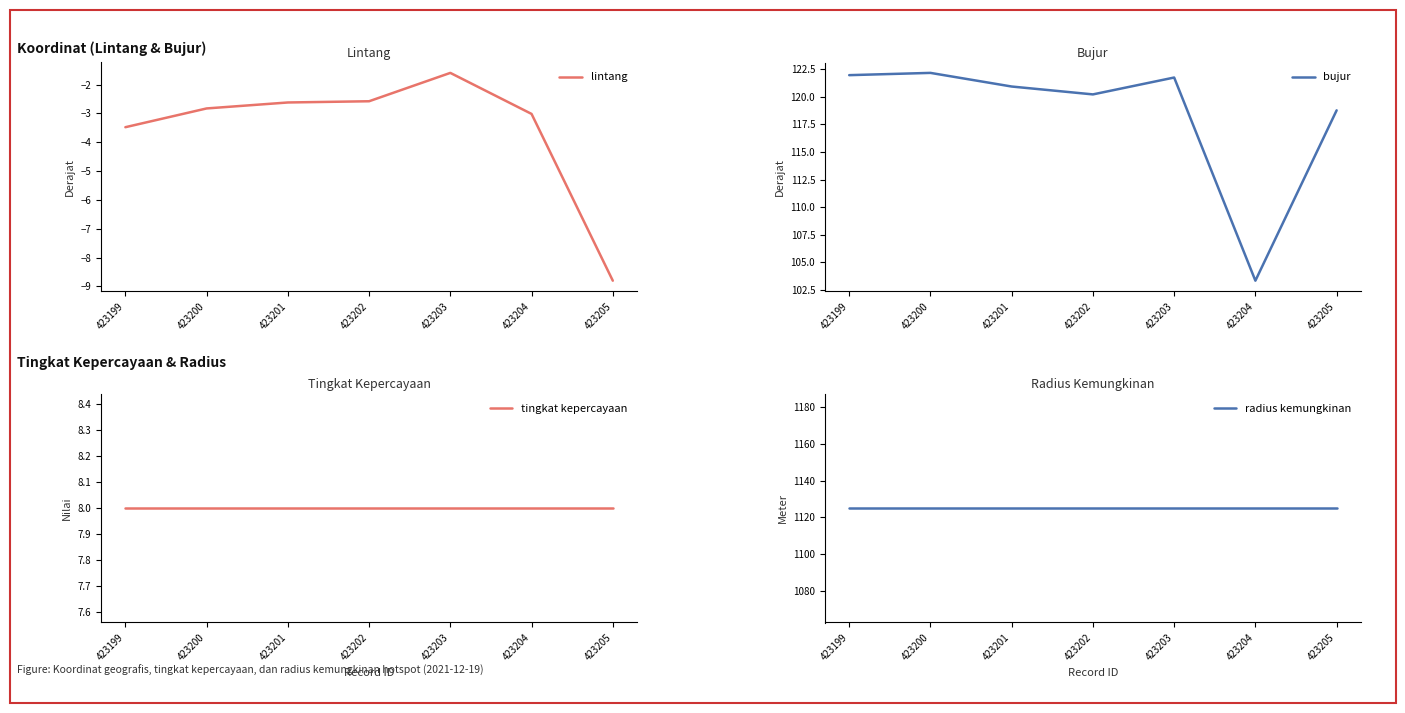

The tingkat kepercayaan series shows 12.9 at 423204. True or false?

False